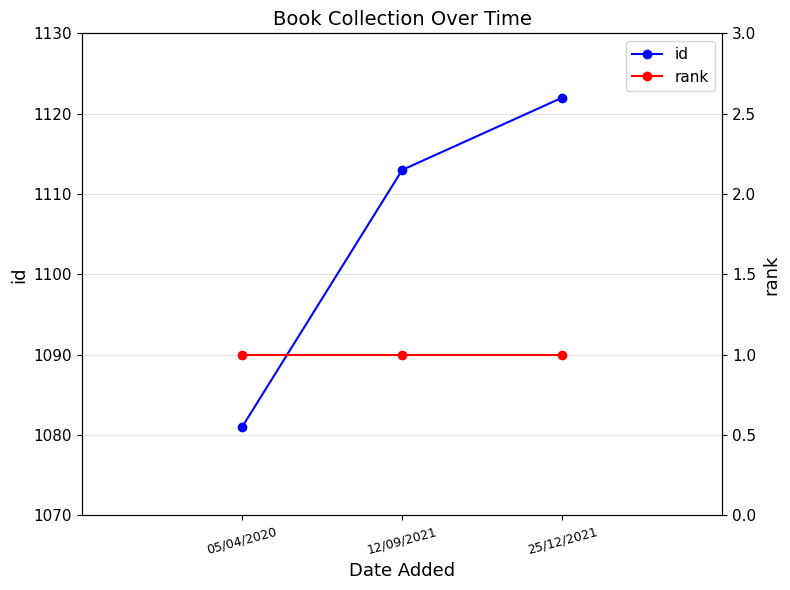

List the labels in order of rank value, largest first.

05/04/2020, 12/09/2021, 25/12/2021